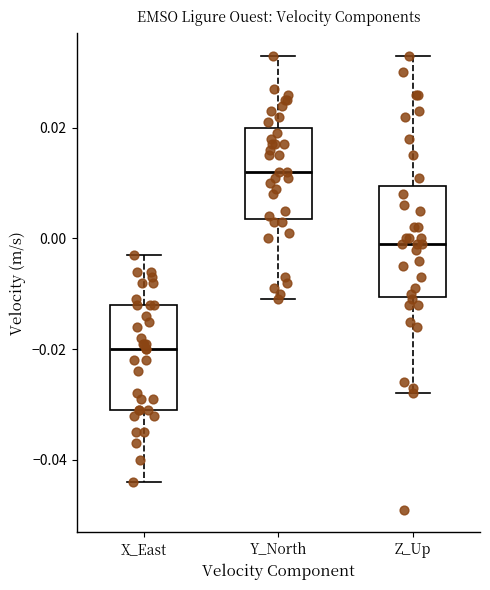

Where is the lower edge of the box for X_East on the y-axis? The values are not printed on the chart, so give them approximately, as read against the axis.

-0.030